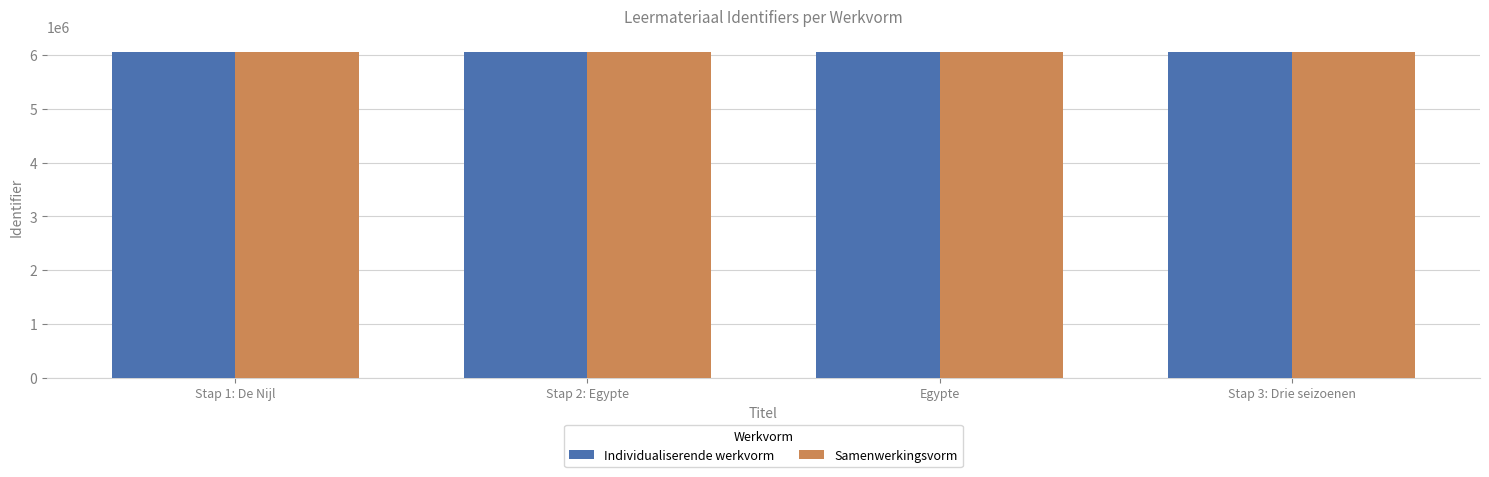

What is the lowest value of the Samenwerkingsvorm series?

6050674